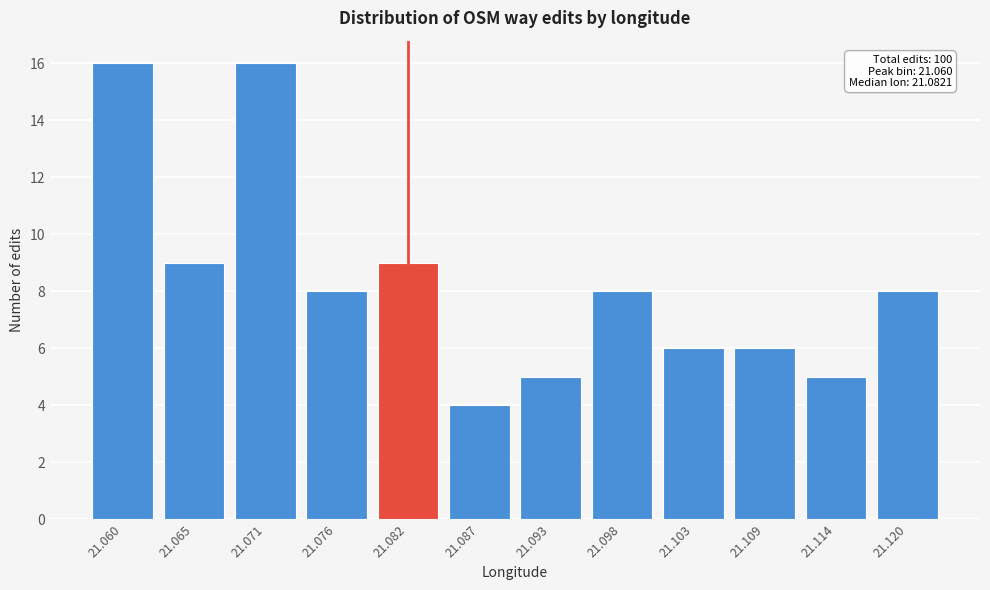

Reading right to left, transcribe all the data shown in this chart.

8	5	6	6	8	5	4	9	8	16	9	16